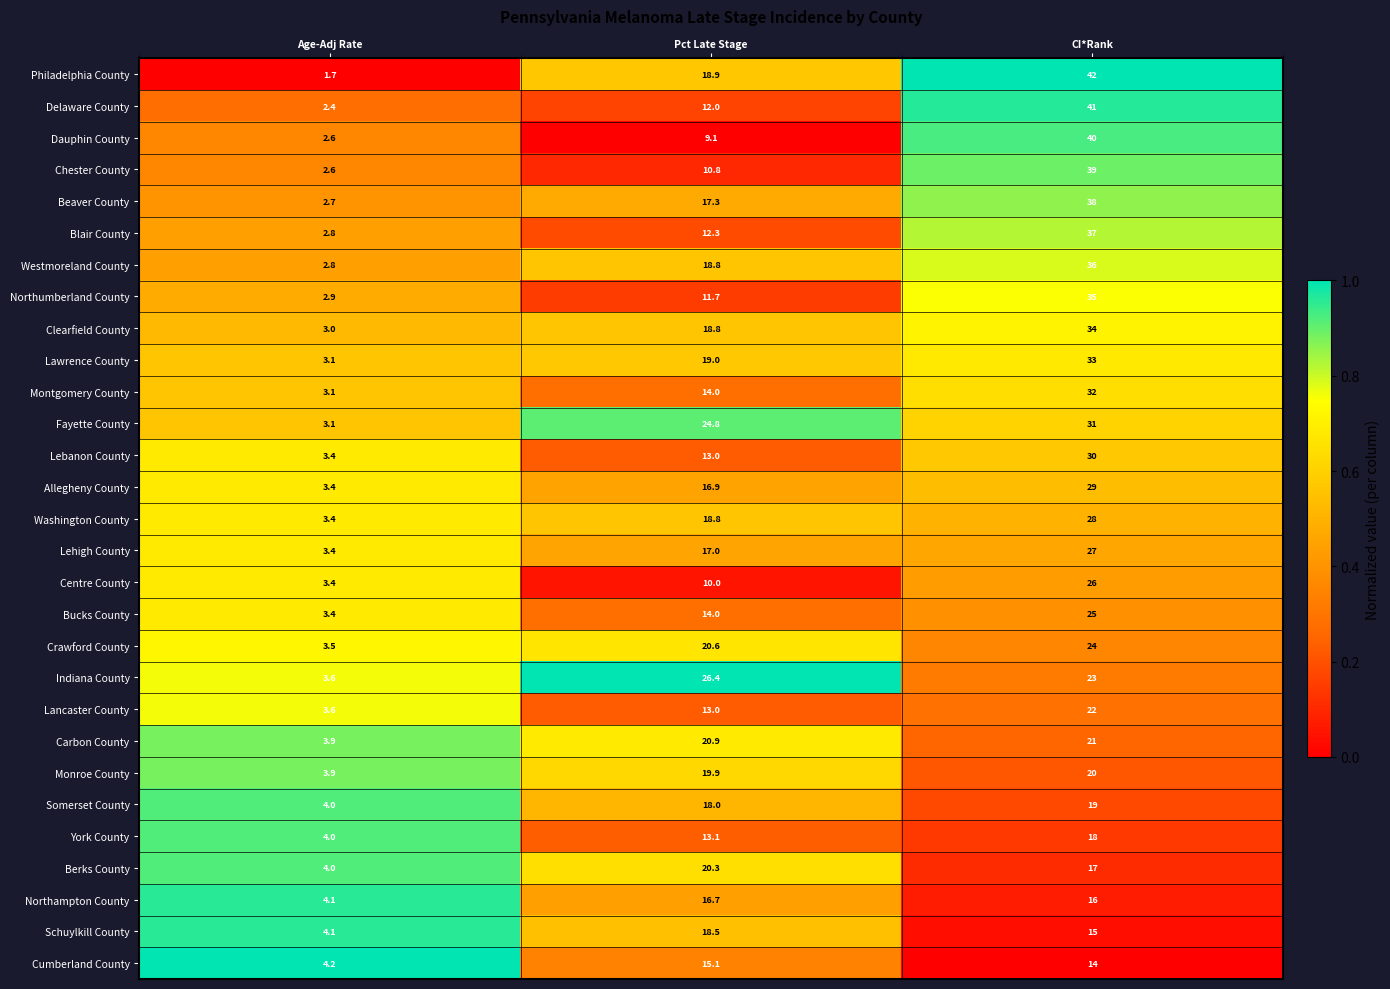

What is the difference between the Bucks County values at Pct Late Stage and Age-Adj Rate?

10.6